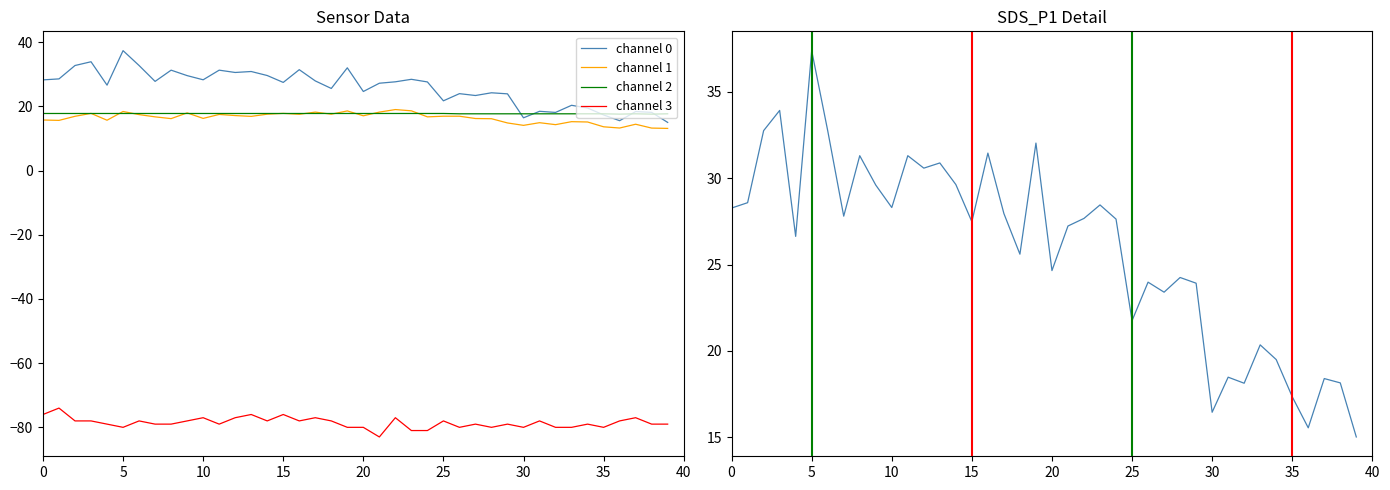

What is the sum of all SDS_P1 values?

1034.5